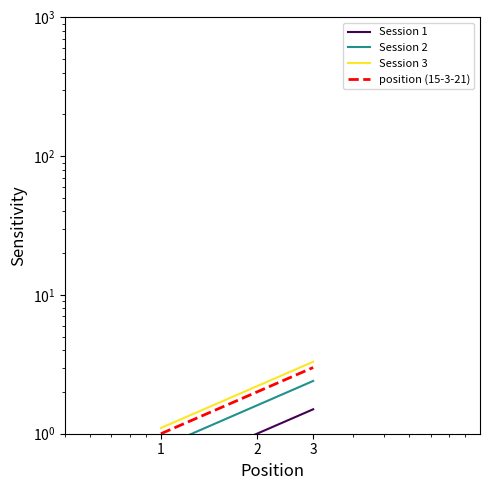

Which series has the largest total across all categories?

Session 3